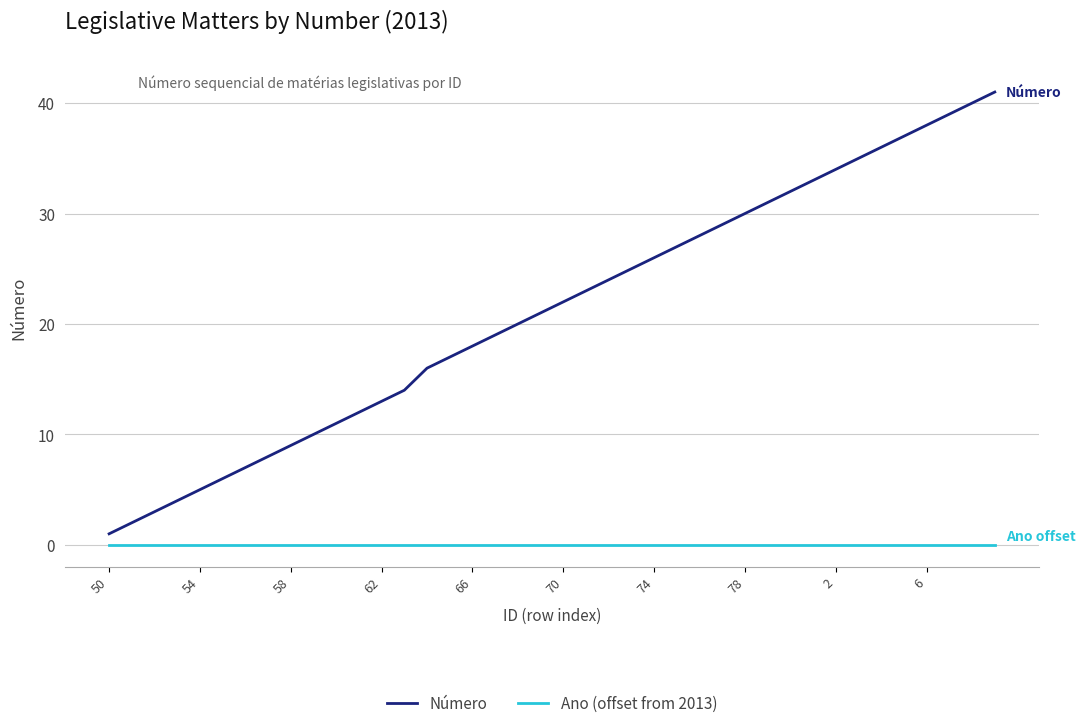

What is the maximum value shown in the chart?

41